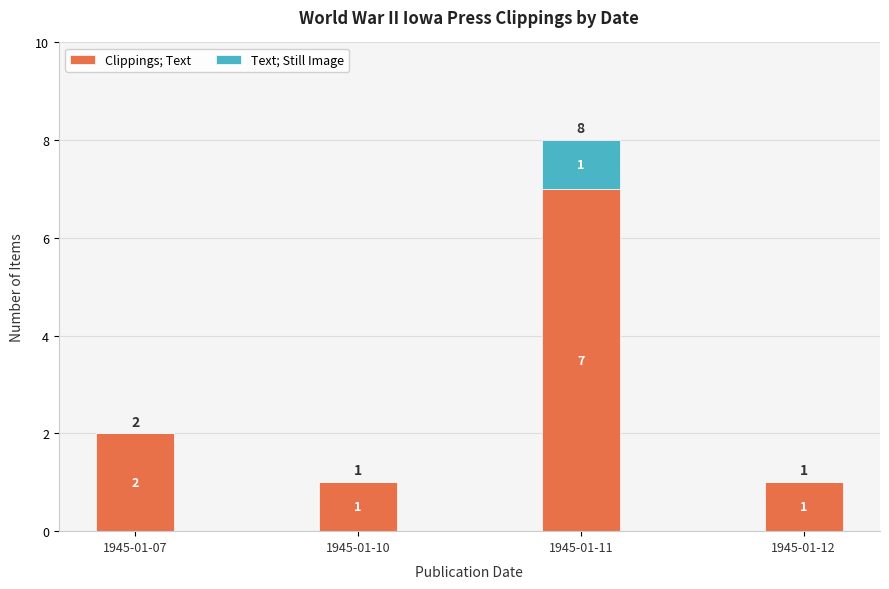

Is it true that Clippings; Text equals 1 at 1945-01-07?

False